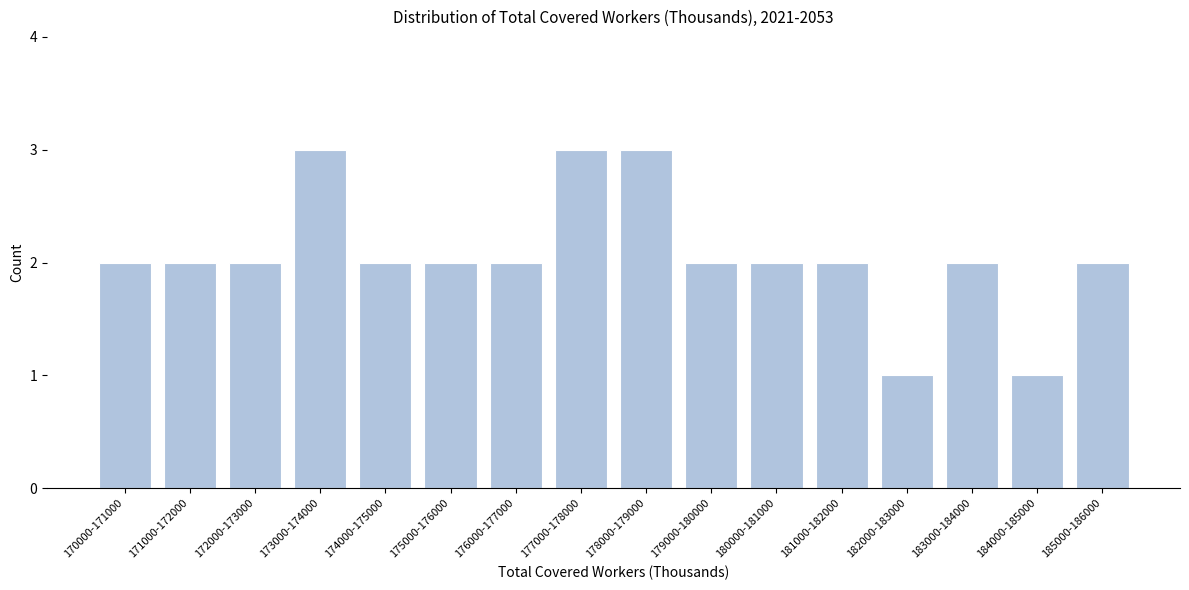

Reading left to right, what are all the values shown in this chart?

170000-171000=2	171000-172000=2	172000-173000=2	173000-174000=3	174000-175000=2	175000-176000=2	176000-177000=2	177000-178000=3	178000-179000=3	179000-180000=2	180000-181000=2	181000-182000=2	182000-183000=1	183000-184000=2	184000-185000=1	185000-186000=2